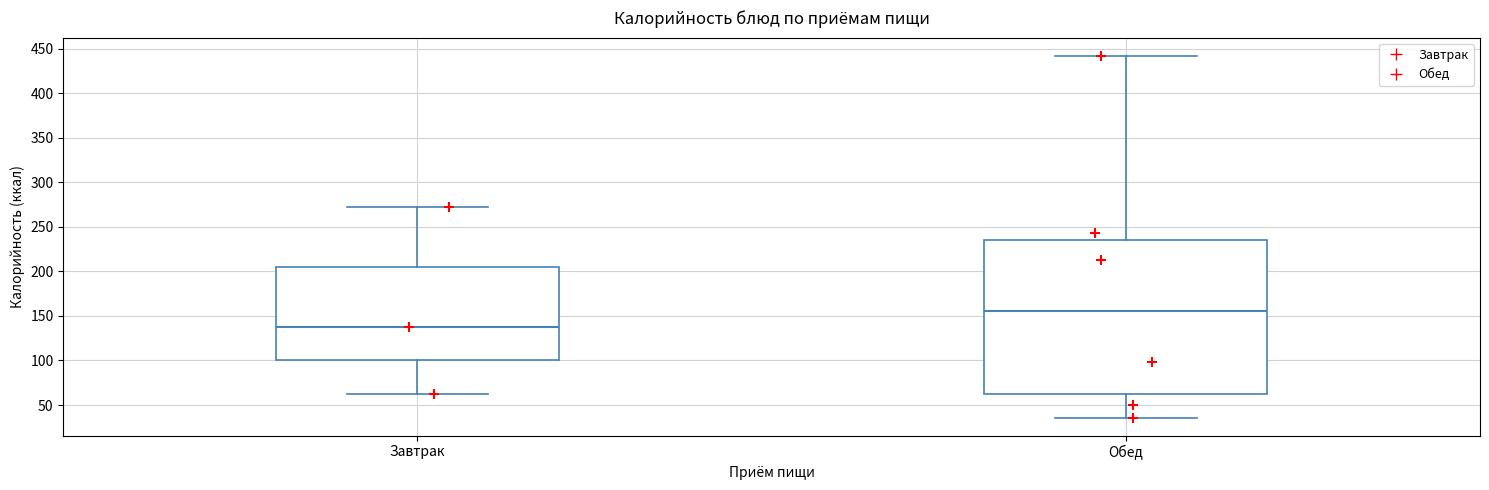

Which box is the tallest, from its lower edge to its upper edge?

Обед